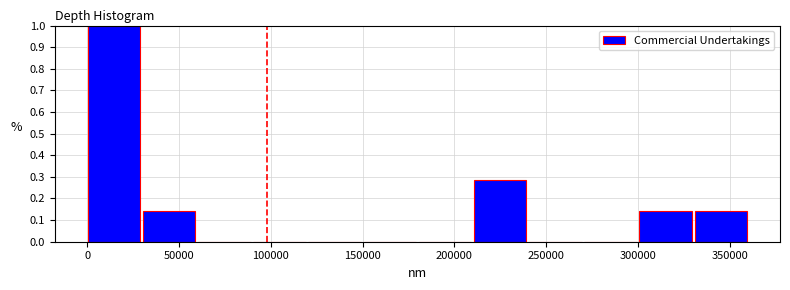

What is the height of the bar covering 0 to 30000 on the x-axis? Neither the bar edges nor the heights are printed on the chart, so give them approximately, as read against the axes.

1.00